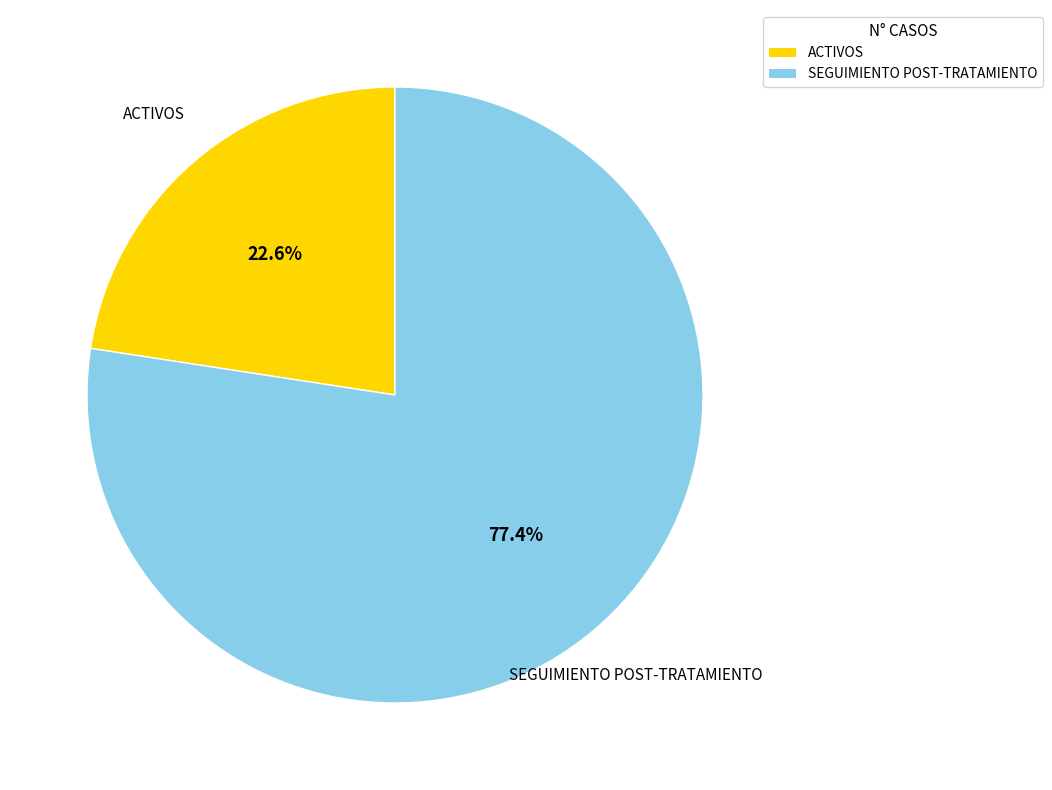

Combined, do SEGUIMIENTO POST-TRATAMIENTO and ACTIVOS account for over 50%?

Yes